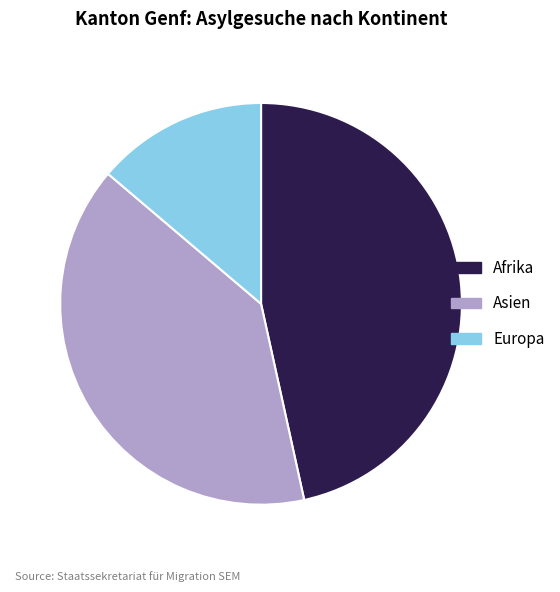

Does any single category account for the majority?

No